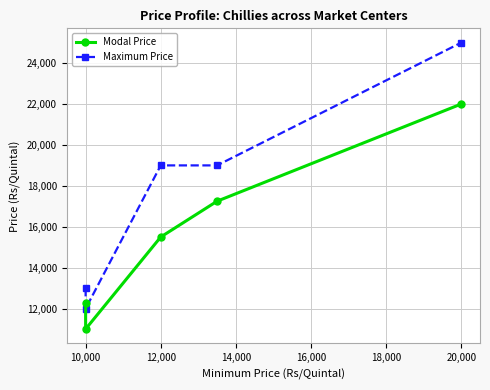

Which category has the lowest value across all series?

10,000